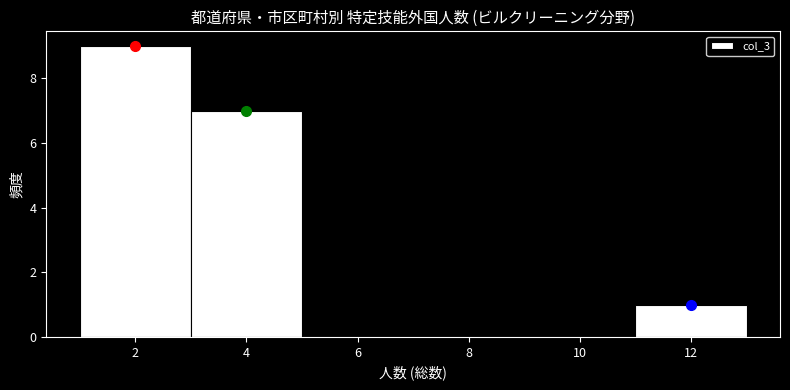

Reading left to right, transcribe this chart: for each bar, give the range it covers on the x-axis and its height. The values are not printed on the chart, so give them approximately, as read against the axis.

1 to 3: 9
3 to 5: 7
5 to 7: 0
7 to 9: 0
9 to 11: 0
11 to 13: 1